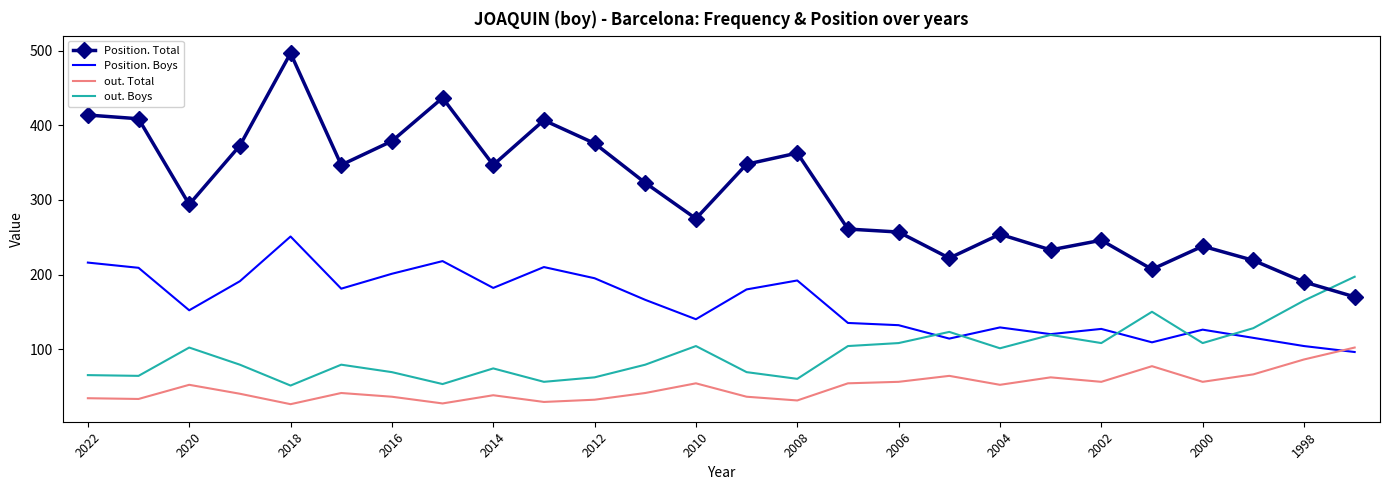

True or false: out. Boys has more than 0 interior local peaks.

True